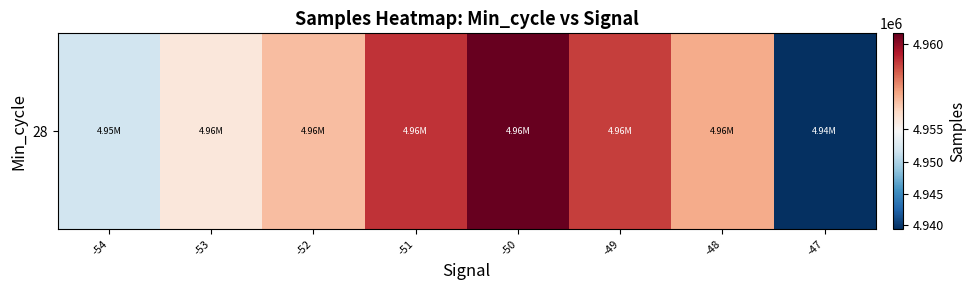

The value at -50 is 6874847.4. True or false?

False